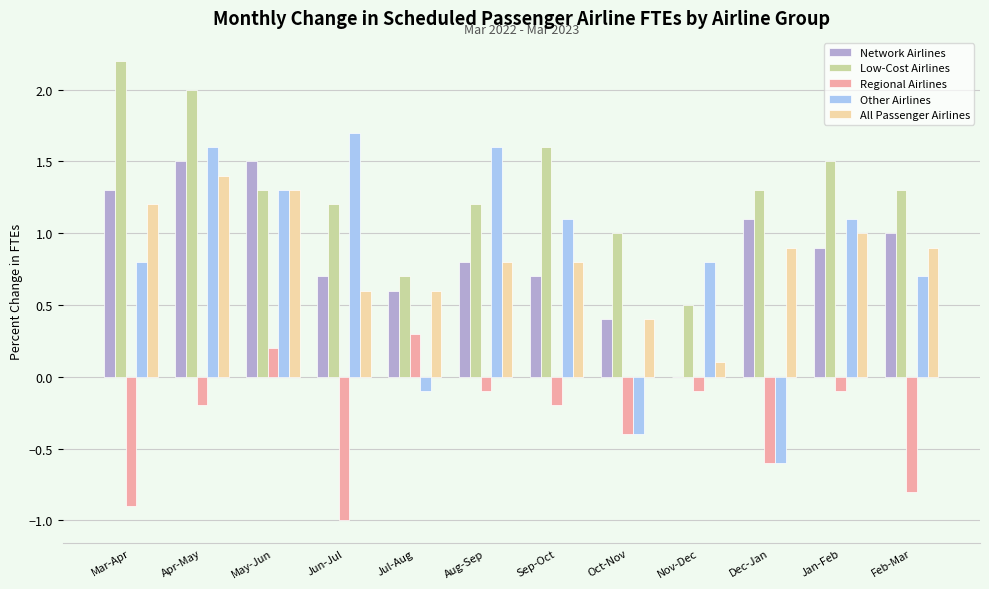

Is the value of Network Airlines at Aug-Sep greater than the value of Regional Airlines at Feb-Mar?

Yes